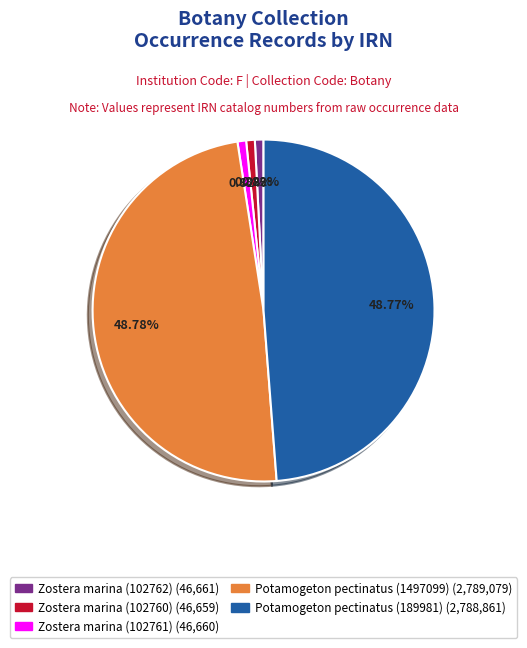

What percentage is the Potamogeton pectinatus (1497099) slice, to the nearest percent?

49%